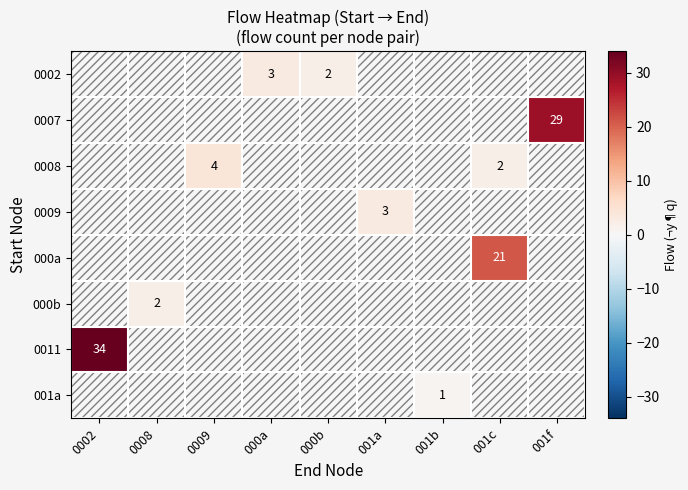

What is the difference between the highest and lowest values at 0009?

4